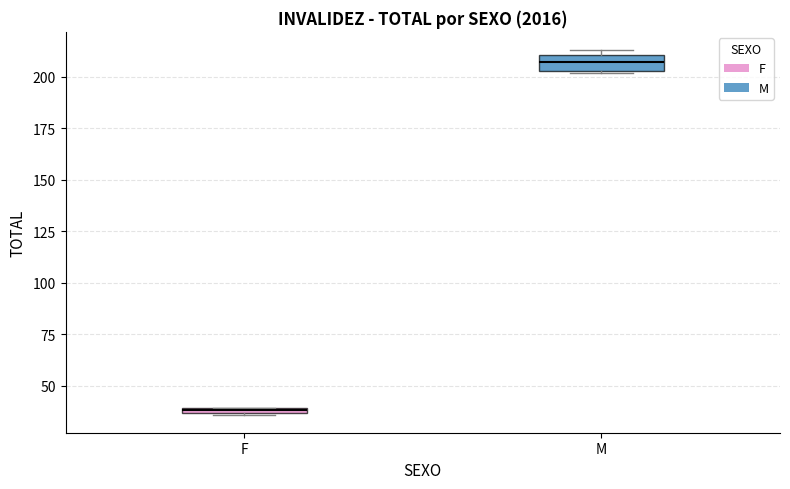

Which box's median line is the lowest?

F